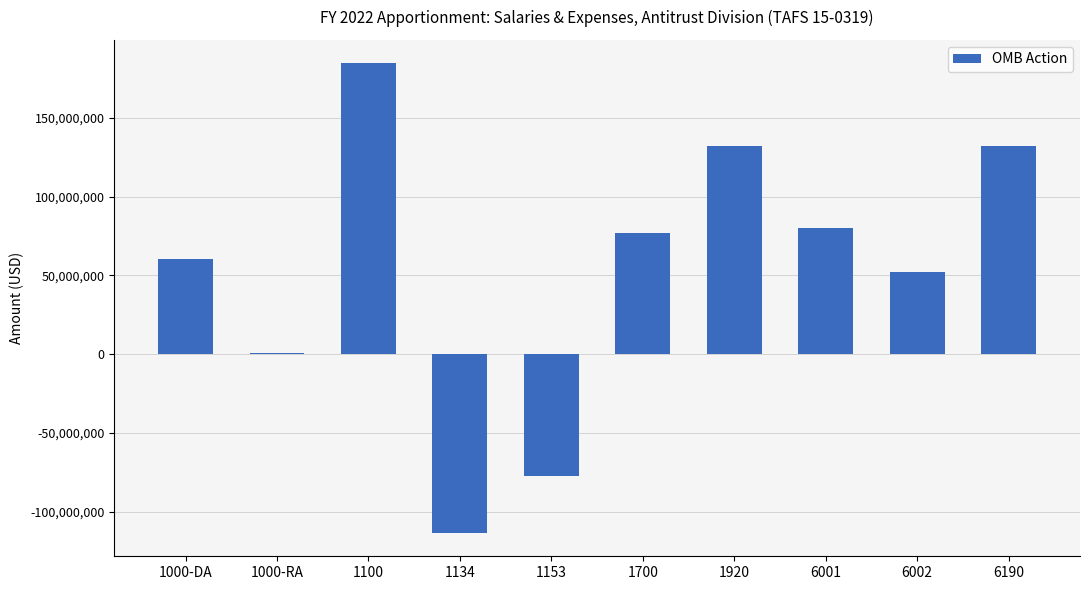

True or false: the data shows 132134369 at 6190.

True